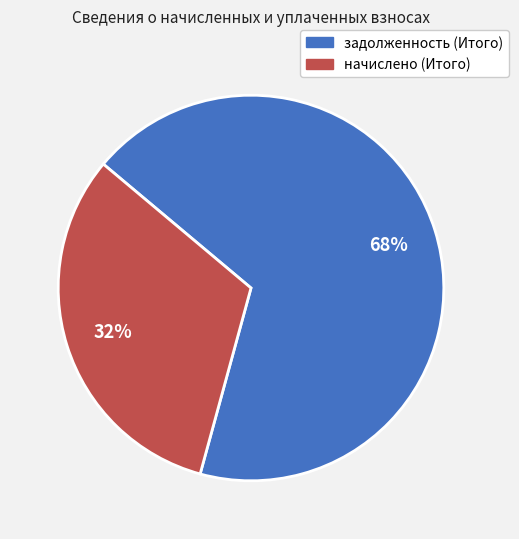

Is the sum of задолженность (Итого) and начислено (Итого) greater than half?

Yes